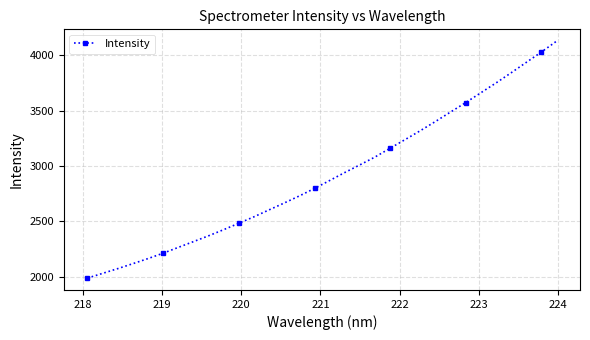

What is the average value?

2912.9